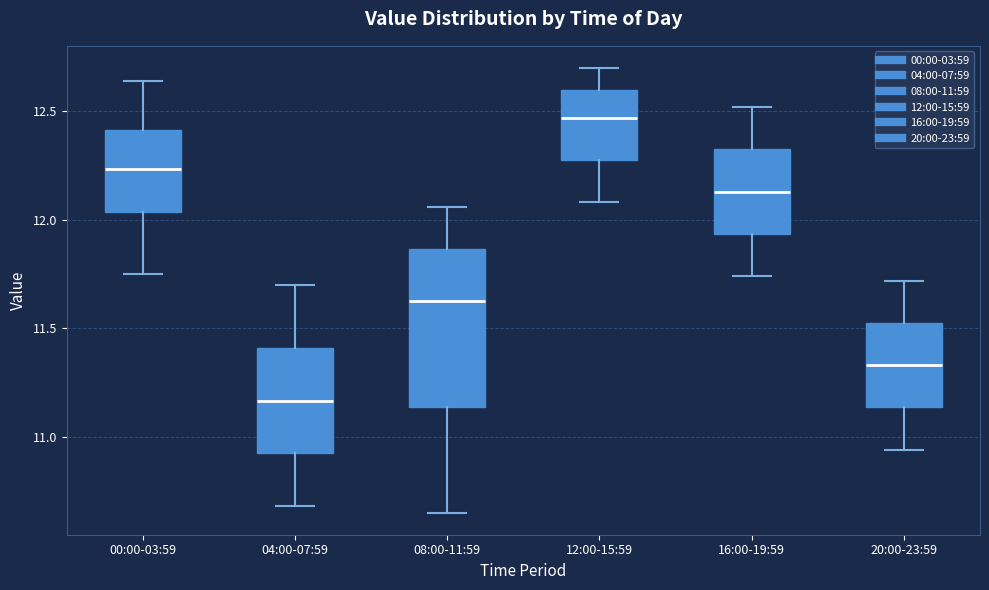

Which box's median line is the highest?

12:00-15:59